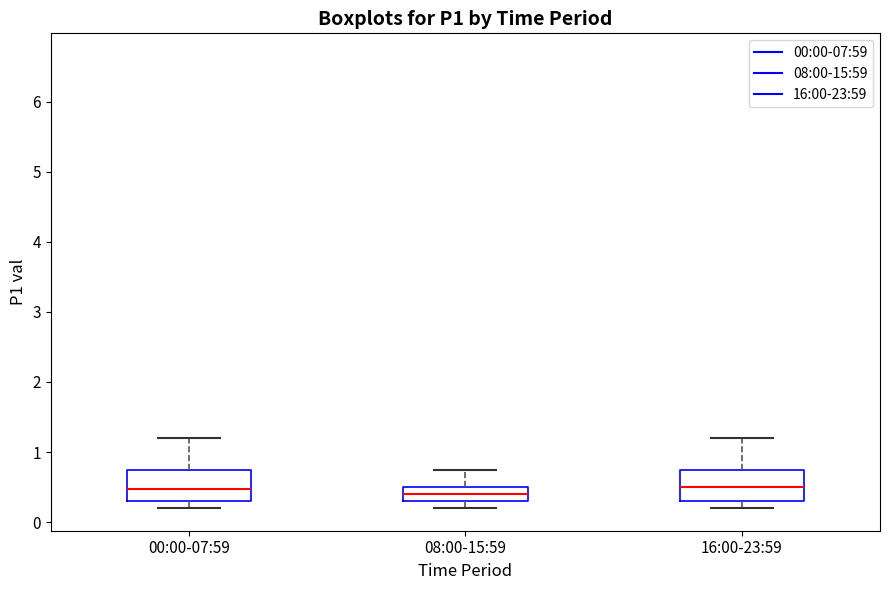

Where is the upper edge of the box for 08:00-15:59 on the y-axis? The values are not printed on the chart, so give them approximately, as read against the axis.

0.5